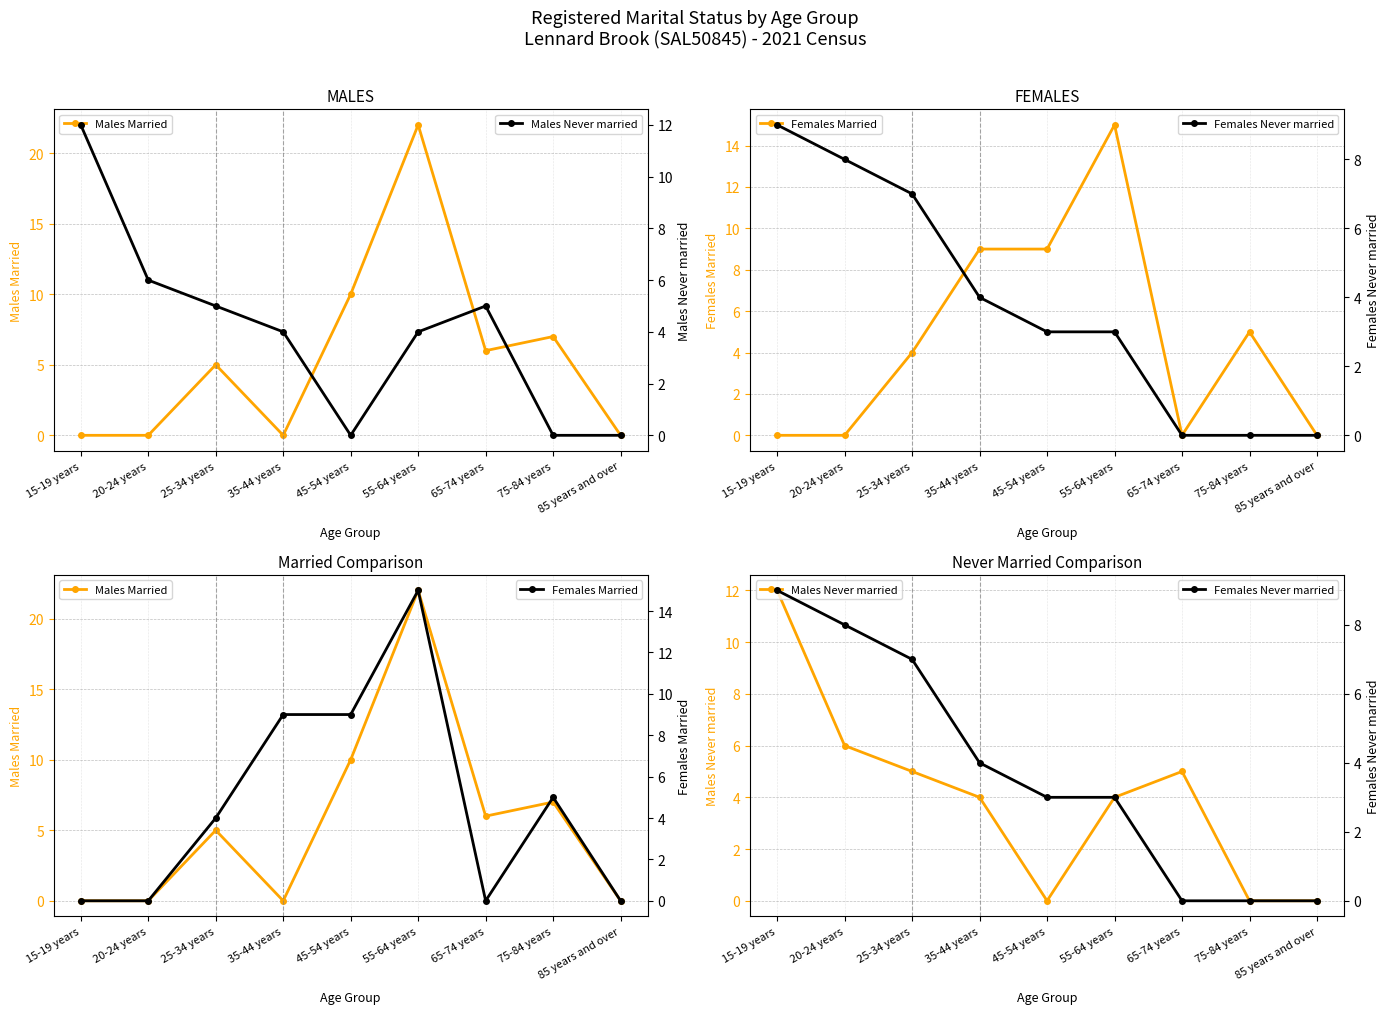

Which series has the largest range (max minus min)?

Males Married